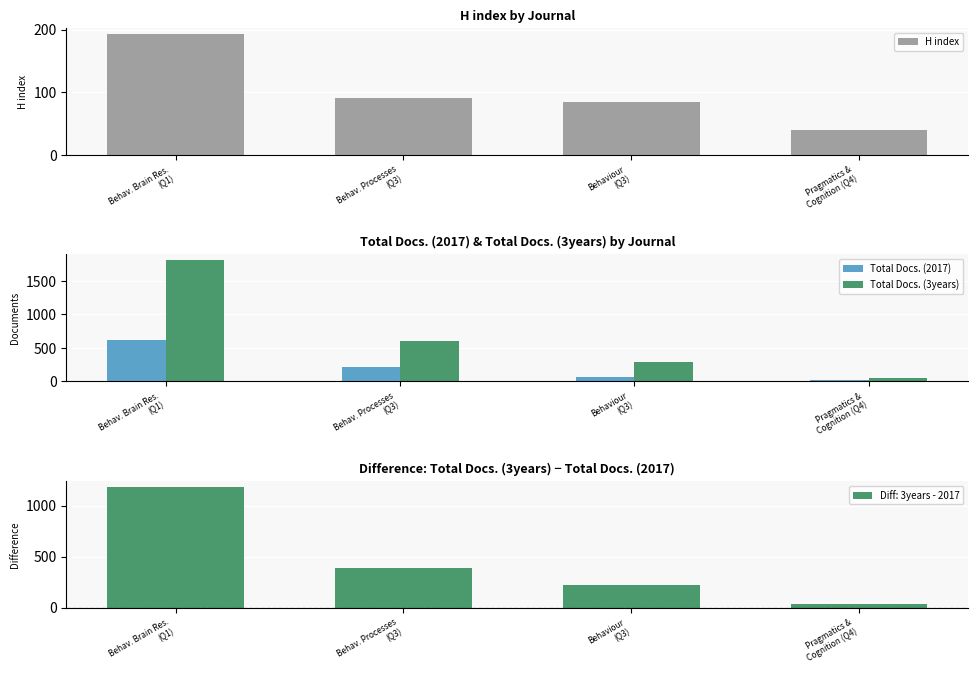

At which category is the sum across all series the highest?

Behav. Brain Res.
(Q1)